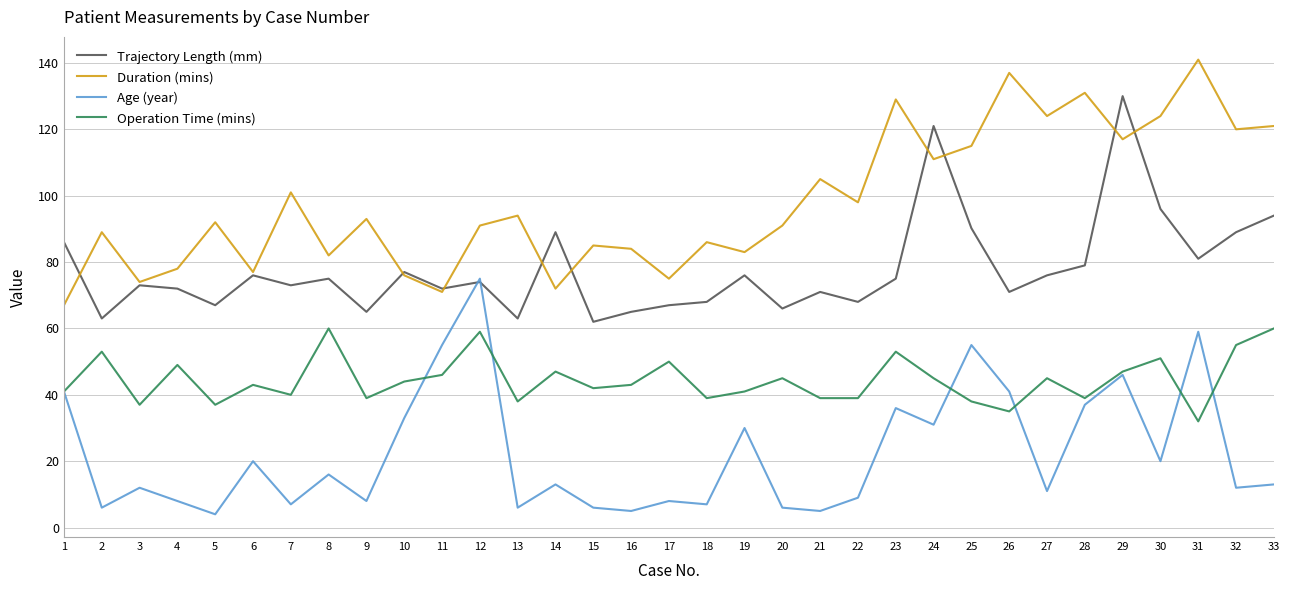

Reading right to left, what are all the values shown in this chart?

Trajectory Length (mm): 33=94.0	32=89.0	31=81.0	30=96.0	29=130.0	28=79.0	27=76.0	26=71.0	25=90.2	24=121.0	23=75.0	22=68.0	21=71.0	20=66.0	19=76.0	18=68.0	17=67.0	16=65.0	15=62.0	14=89.0	13=63.0	12=74.0	11=72.0	10=77.0	9=65.0	8=75.0	7=73.0	6=76.0	5=67.0	4=72.0	3=73.0	2=63.0	1=86.0
Duration (mins): 33=121.0	32=120.0	31=141.0	30=124.0	29=117.0	28=131.0	27=124.0	26=137.0	25=115.0	24=111.0	23=129.0	22=98.0	21=105.0	20=91.0	19=83.0	18=86.0	17=75.0	16=84.0	15=85.0	14=72.0	13=94.0	12=91.0	11=71.0	10=76.0	9=93.0	8=82.0	7=101.0	6=77.0	5=92.0	4=78.0	3=74.0	2=89.0	1=67.0
Age (year): 33=13.0	32=12.0	31=59.0	30=20.0	29=46.0	28=37.0	27=11.0	26=41.0	25=55.0	24=31.0	23=36.0	22=9.0	21=5.0	20=6.0	19=30.0	18=7.0	17=8.0	16=5.0	15=6.0	14=13.0	13=6.0	12=75.0	11=55.0	10=33.0	9=8.0	8=16.0	7=7.0	6=20.0	5=4.0	4=8.0	3=12.0	2=6.0	1=41.0
Operation Time (mins): 33=60.0	32=55.0	31=32.0	30=51.0	29=47.0	28=39.0	27=45.0	26=35.0	25=38.0	24=45.0	23=53.0	22=39.0	21=39.0	20=45.0	19=41.0	18=39.0	17=50.0	16=43.0	15=42.0	14=47.0	13=38.0	12=59.0	11=46.0	10=44.0	9=39.0	8=60.0	7=40.0	6=43.0	5=37.0	4=49.0	3=37.0	2=53.0	1=41.0